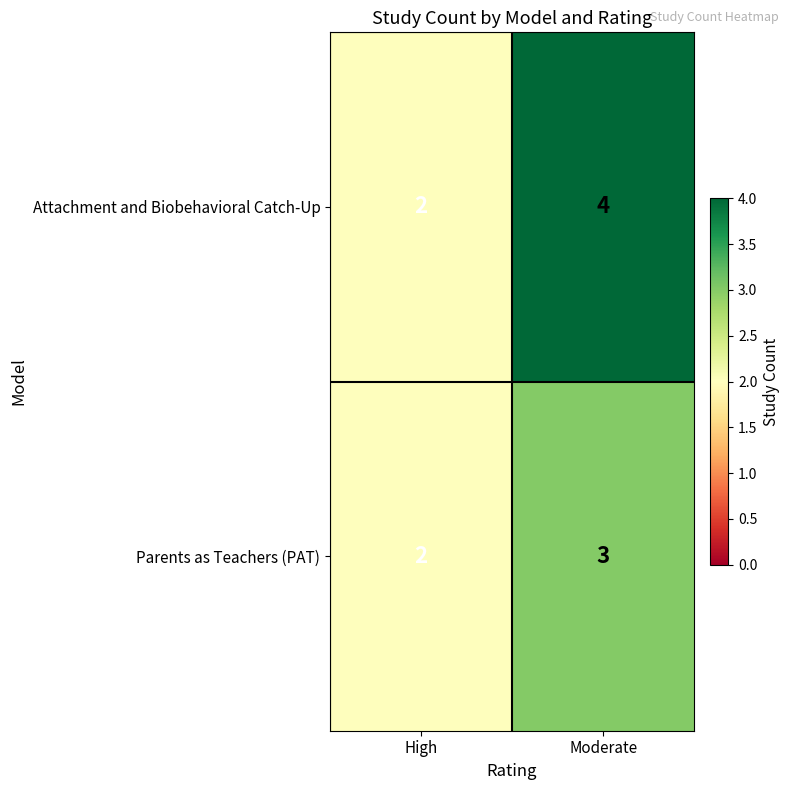

Which series changed the most between High and Moderate?

Attachment and Biobehavioral Catch-Up